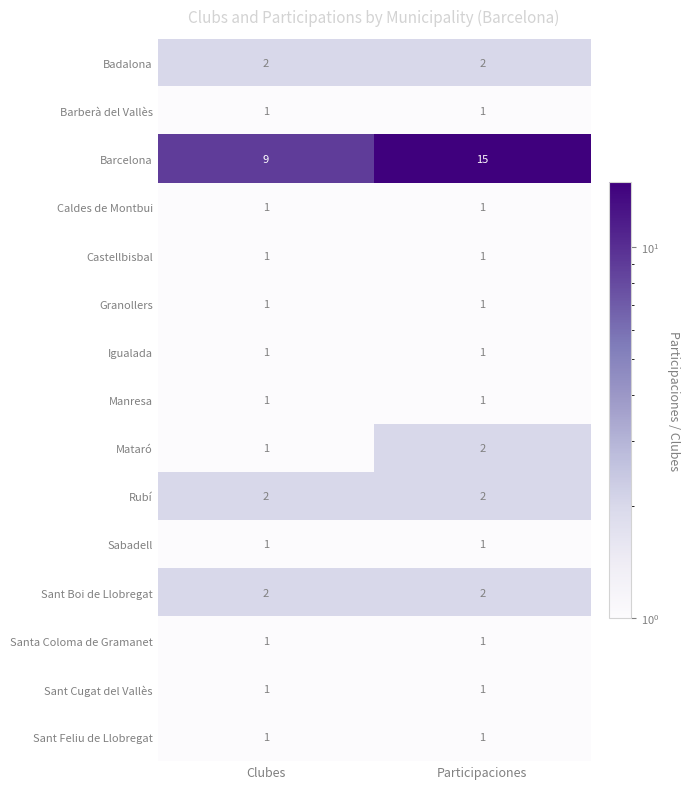

The value of Granollers at Clubes is 1. True or false?

True